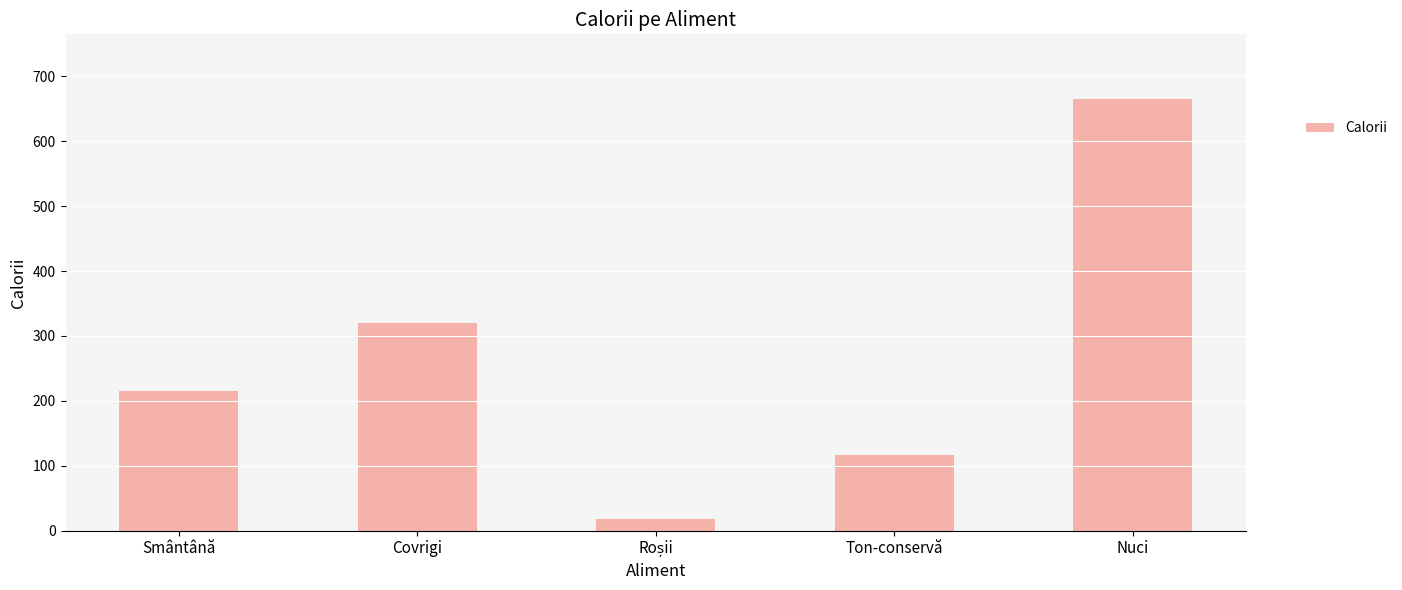

What is the label of the 4th bar from the left?

Ton-conservă